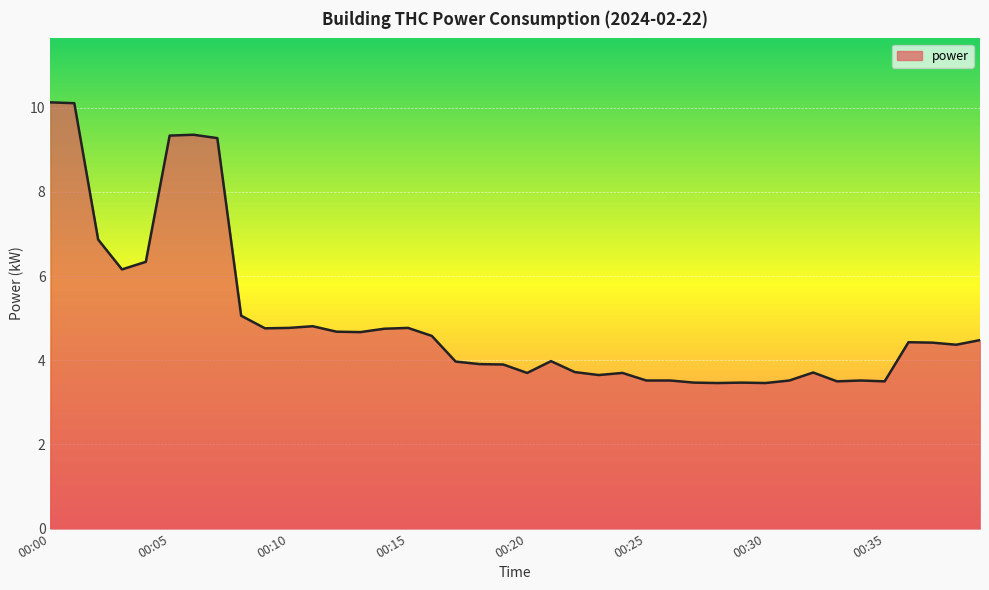

Count the number of data series in this chart.

1